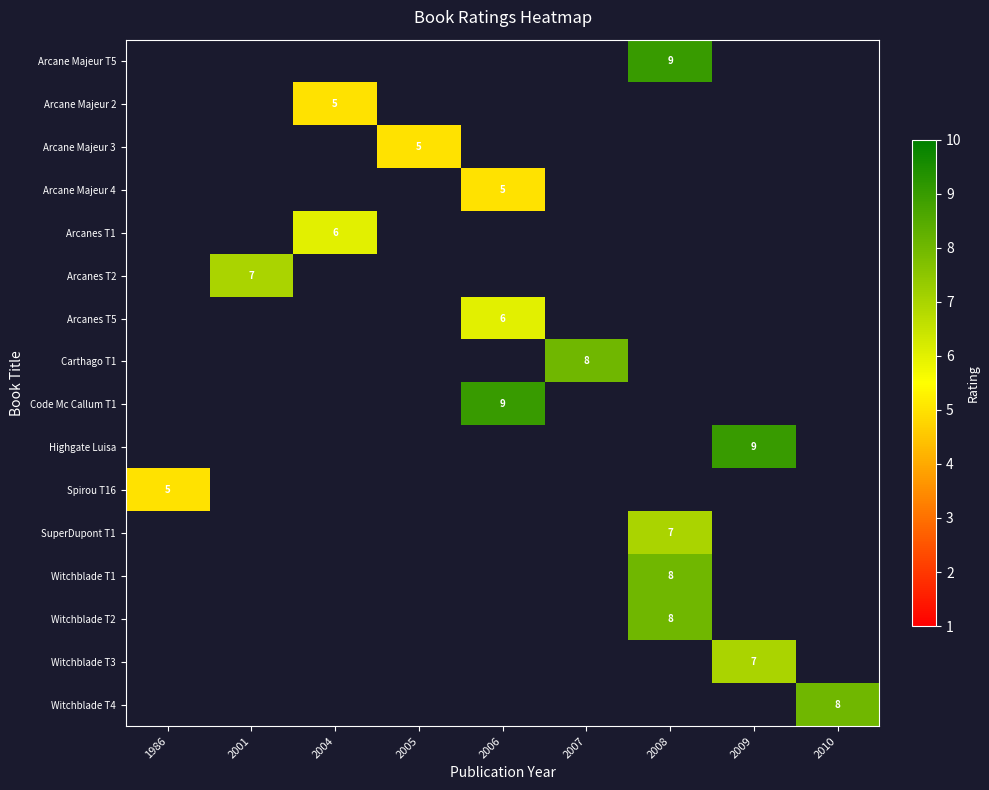

The value of row_3 at 2006 is 5.0. True or false?

True